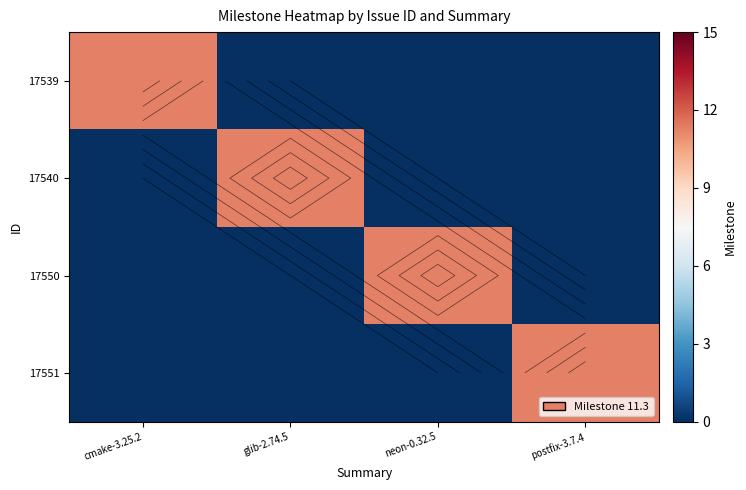

What is the total value across all series at neon-0.32.5?

11.3